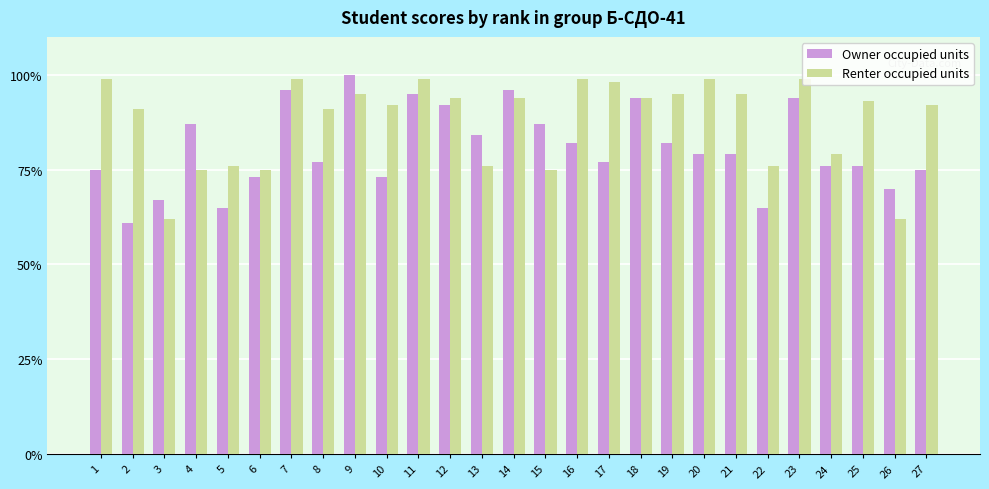

At which label does Owner occupied units first exceed 79?

4